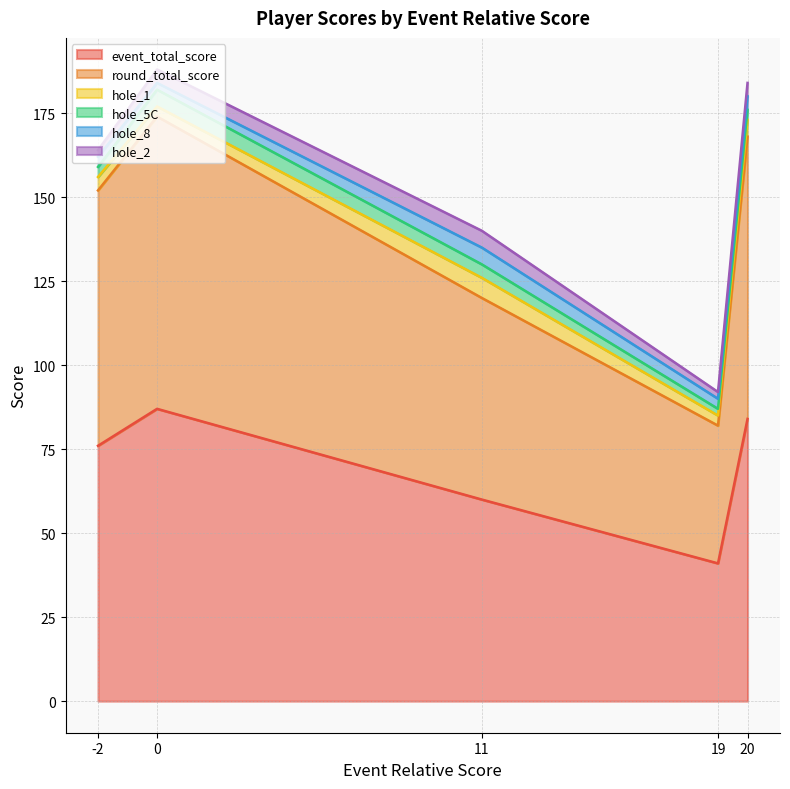

At which label does hole_8 reach its peak?

11